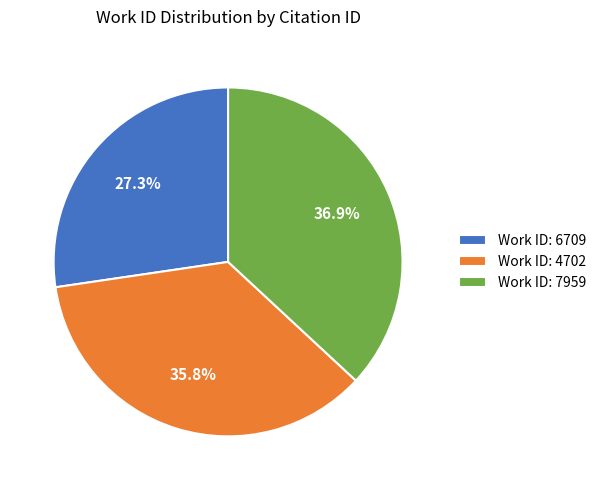

What is the largest slice in the pie chart?

Work ID: 7959